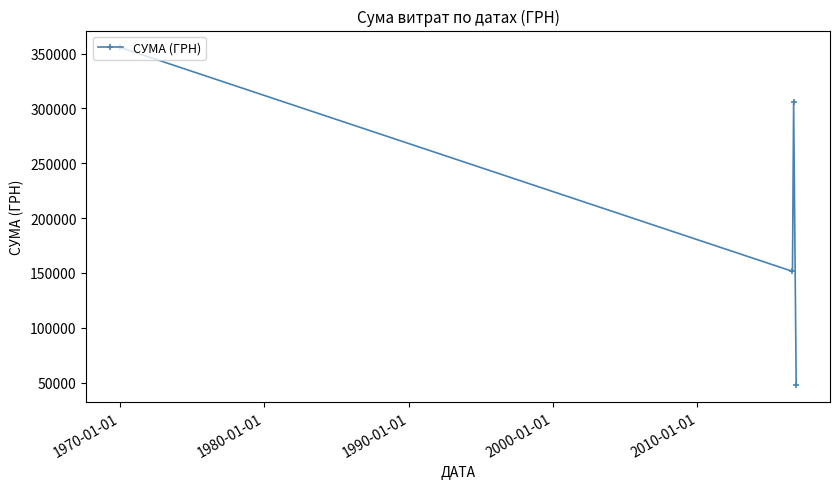

What is the greatest value displayed?

355709.4